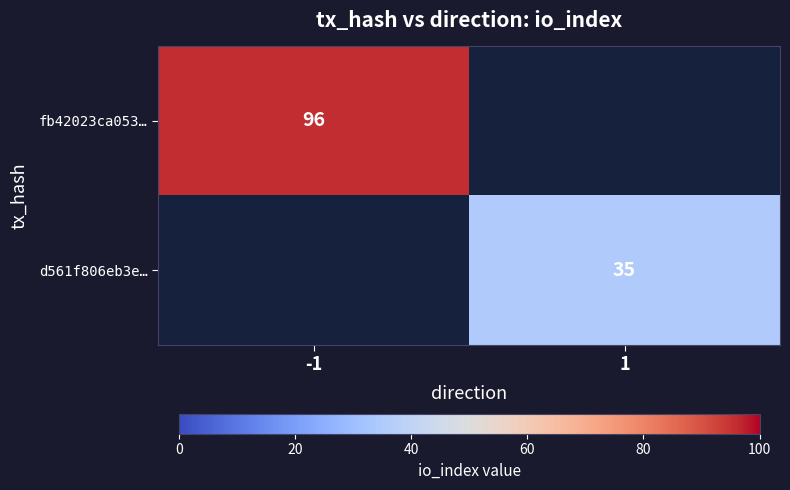

Count the number of data series in this chart.

2